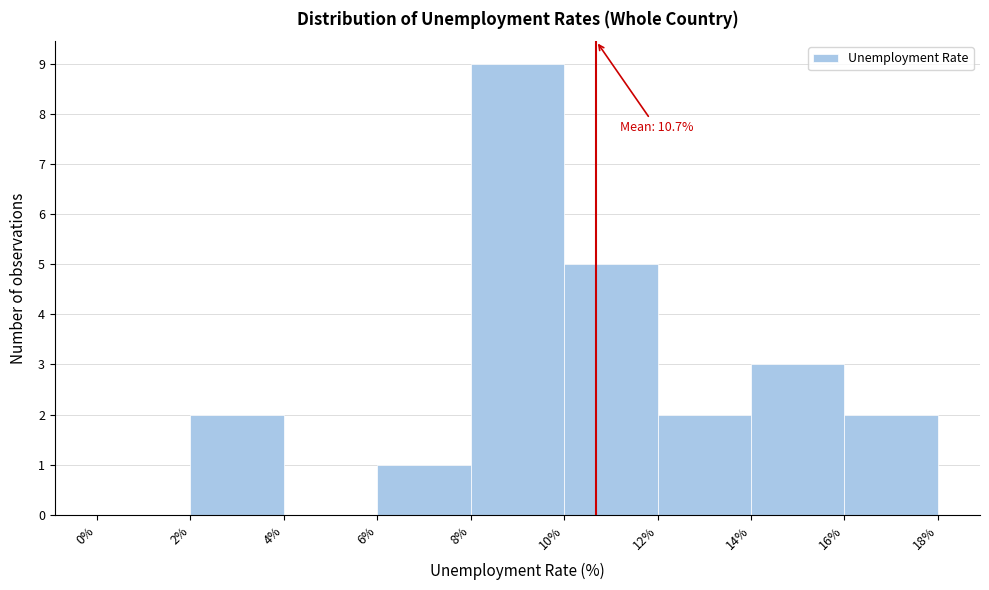

Which range on the x-axis has the tallest bar?

8% to 10%